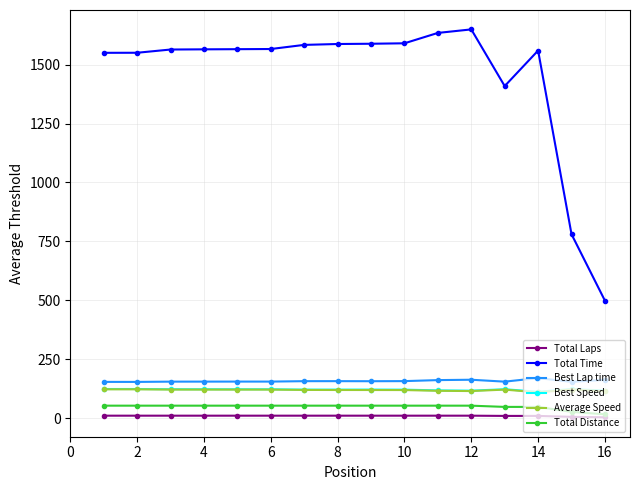

What is the value of the Total Distance point at the 9th from the left?

52.5